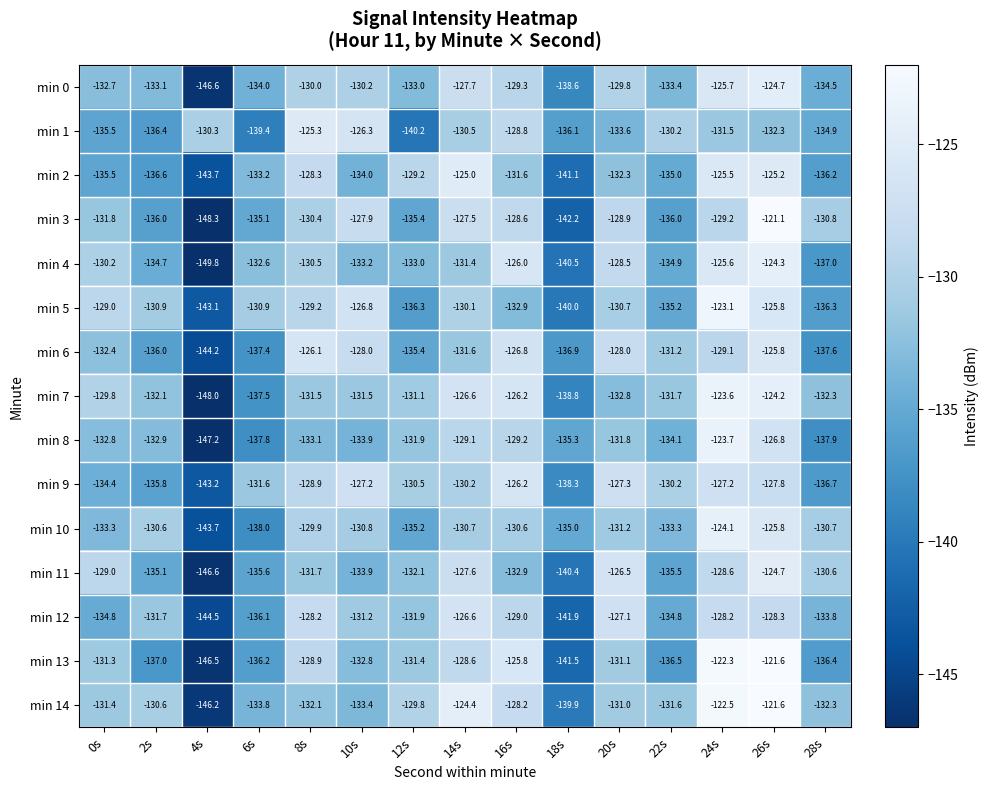

Is it true that min 8 equals -55.9 at 8s?

False